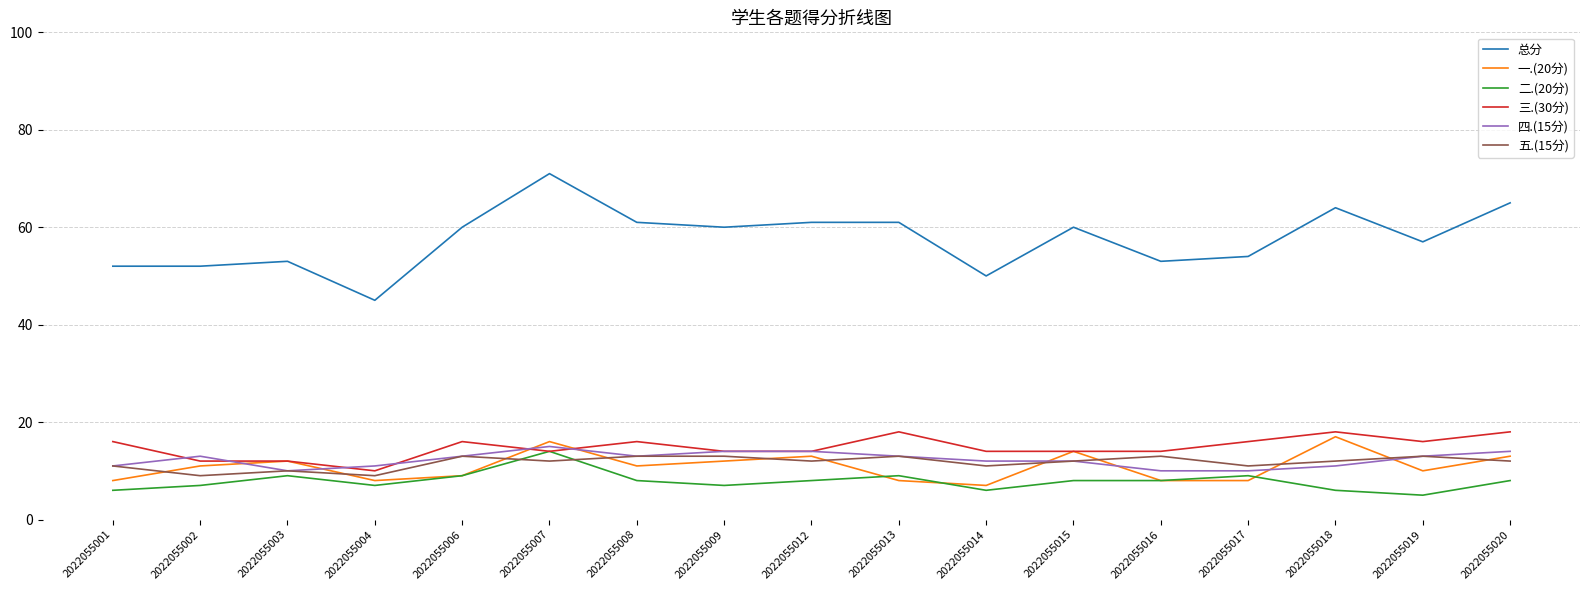

What are all the series names shown in the legend?

总分, 一.(20分), 二.(20分), 三.(30分), 四.(15分), 五.(15分)